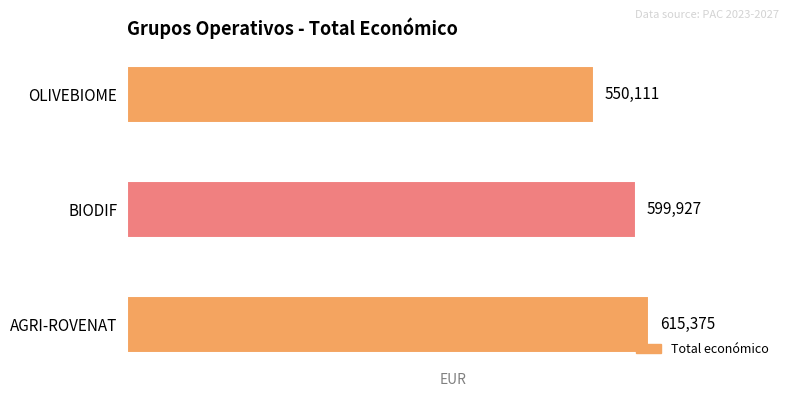

Where is the data nearest to the value 582743?

BIODIF